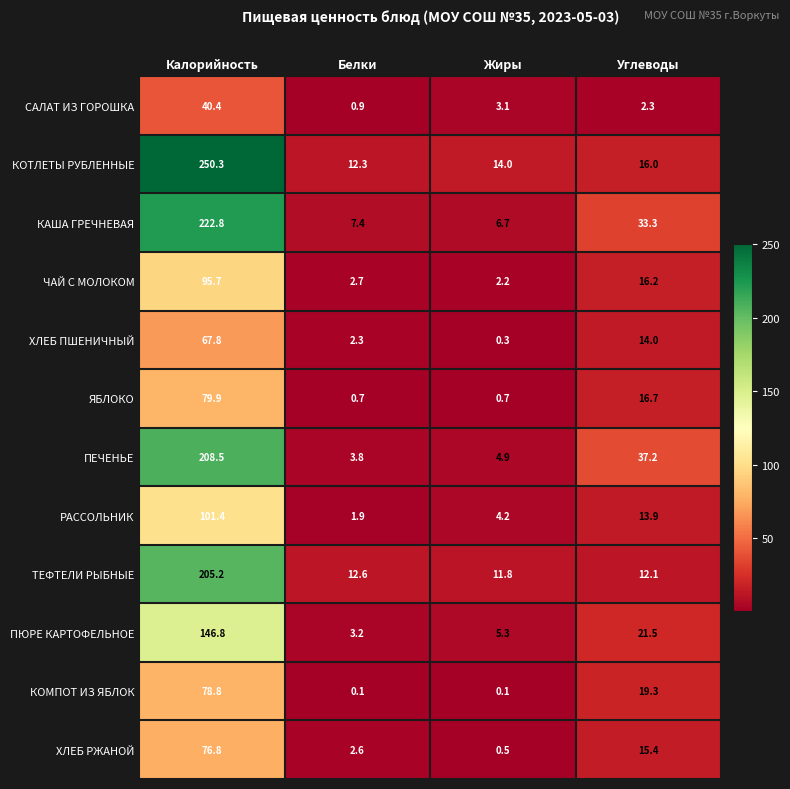

What is the sum of all РАССОЛЬНИК values?

121.4